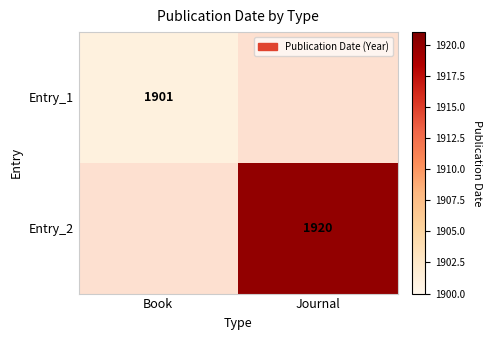

The Entry_2 series shows 1920 at Journal. True or false?

True